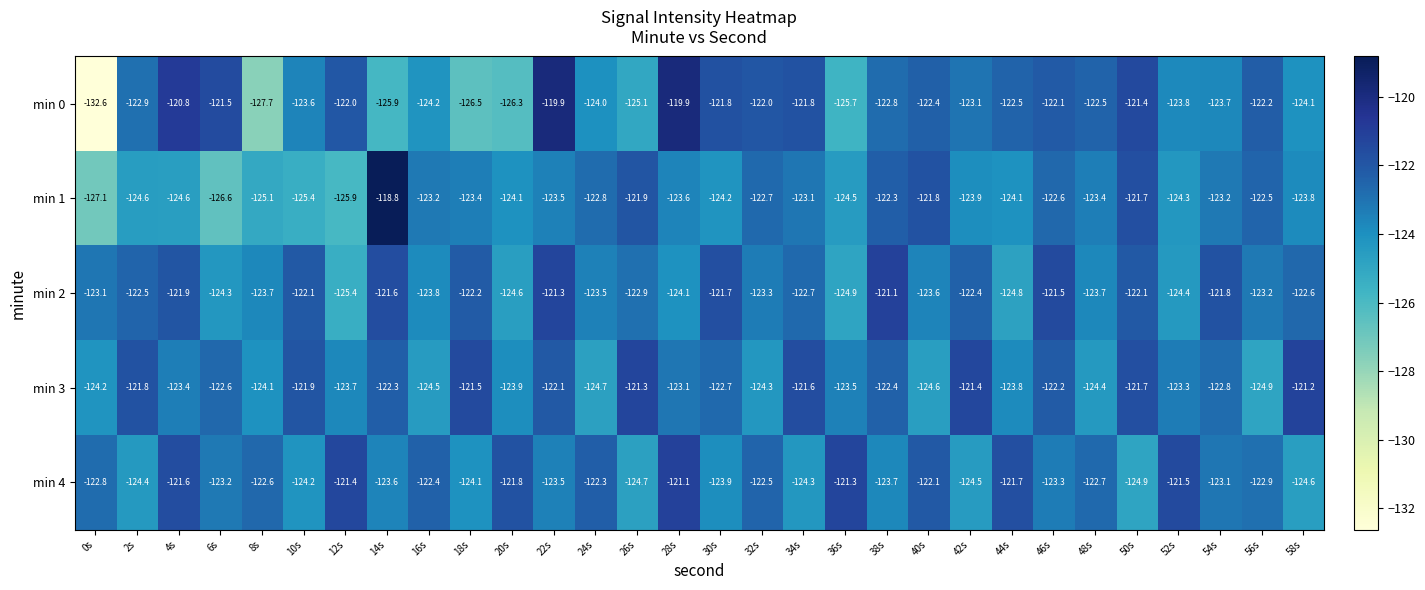

How many series are shown in this chart?

5